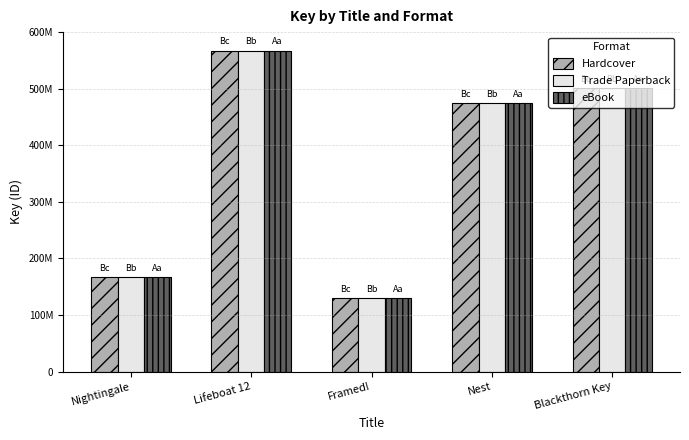

What is the difference between the Trade Paperback values at Framed! and Lifeboat 12?

437763115